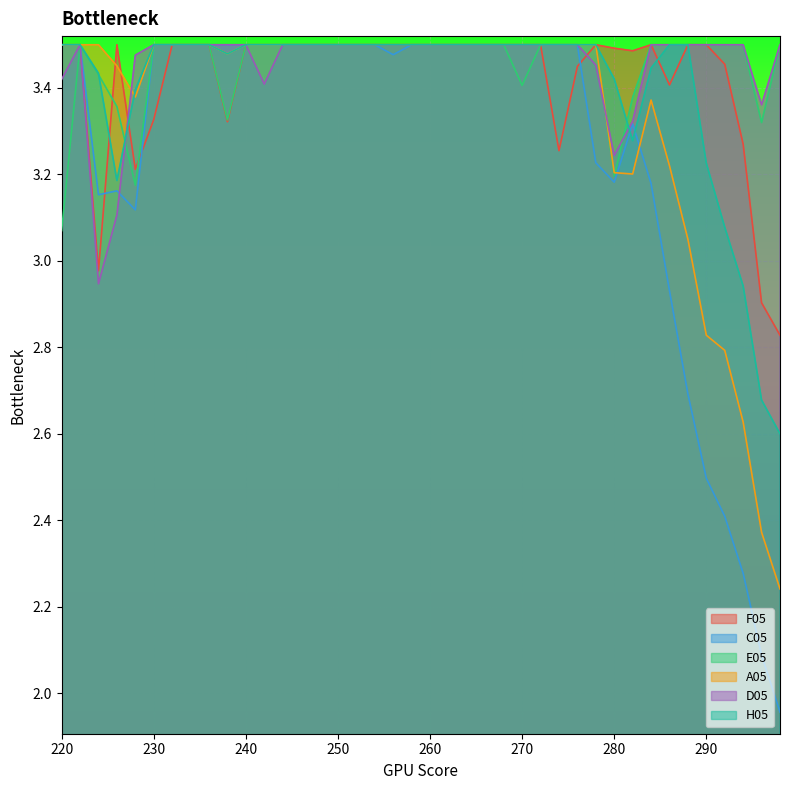

What is the value of the D05 point at the 33rd from the left?

3.5